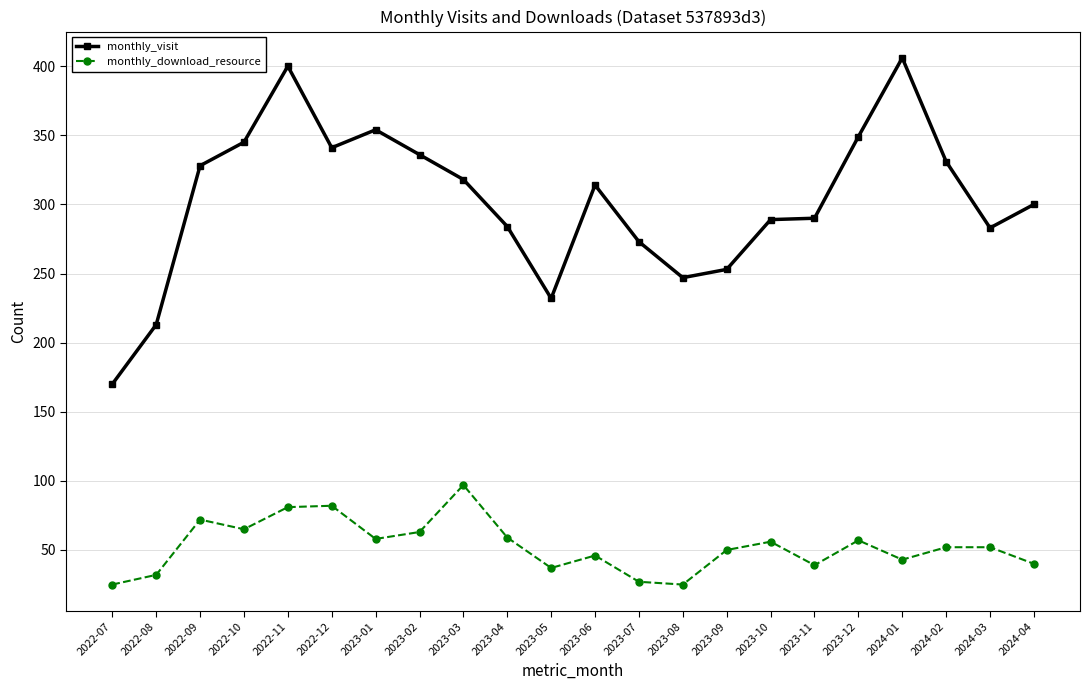

True or false: monthly_visit and monthly_download_resource cross at least once.

False